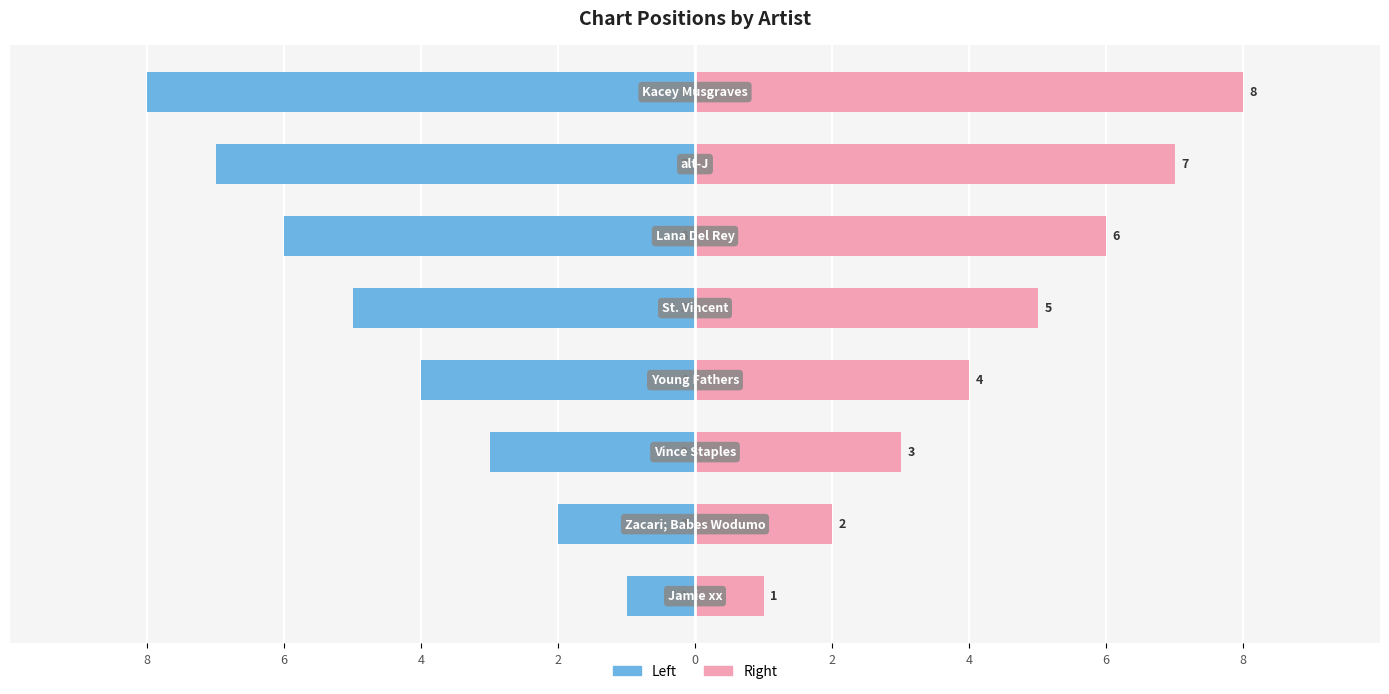

What is the sum of the Position (Right) values at 6 and 6?

10